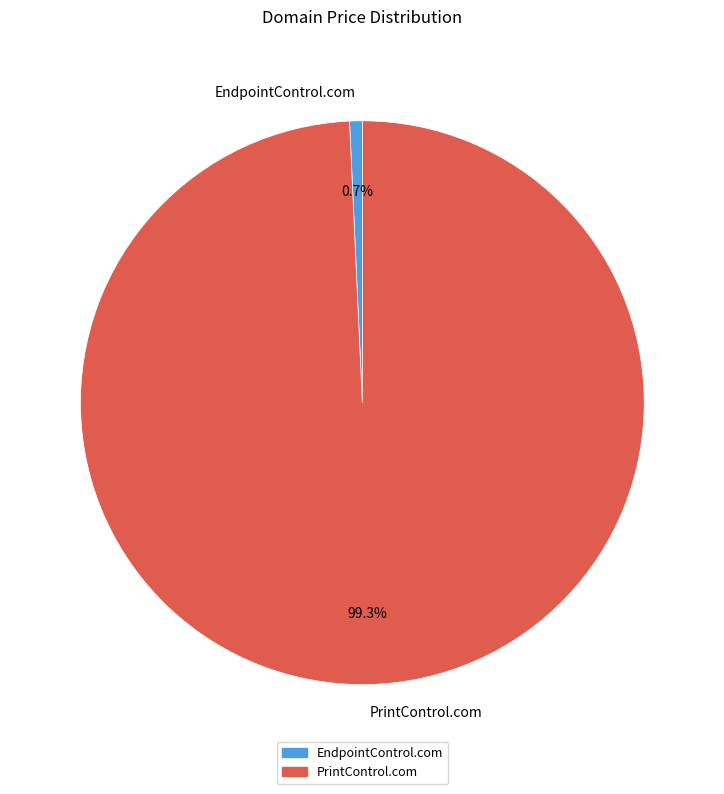

Count the number of slices in the pie.

2